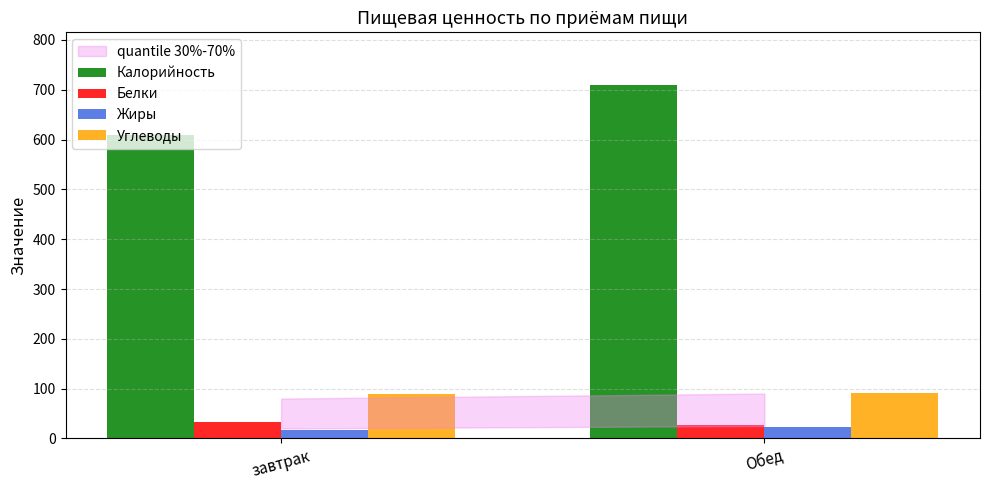

What is the label of the 2nd bar from the right?

завтрак